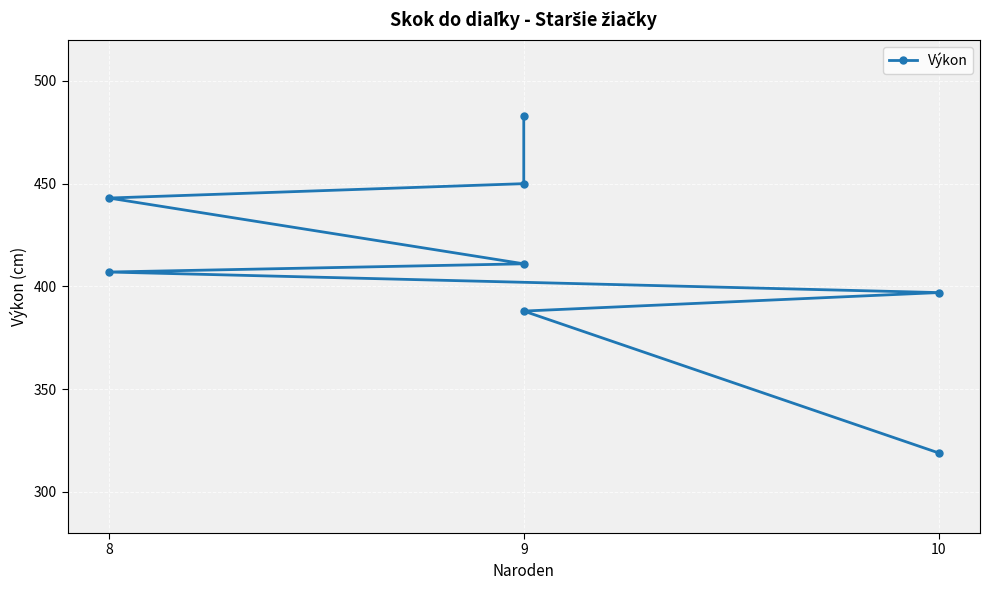

What is the difference between the maximum and minimum values?

164